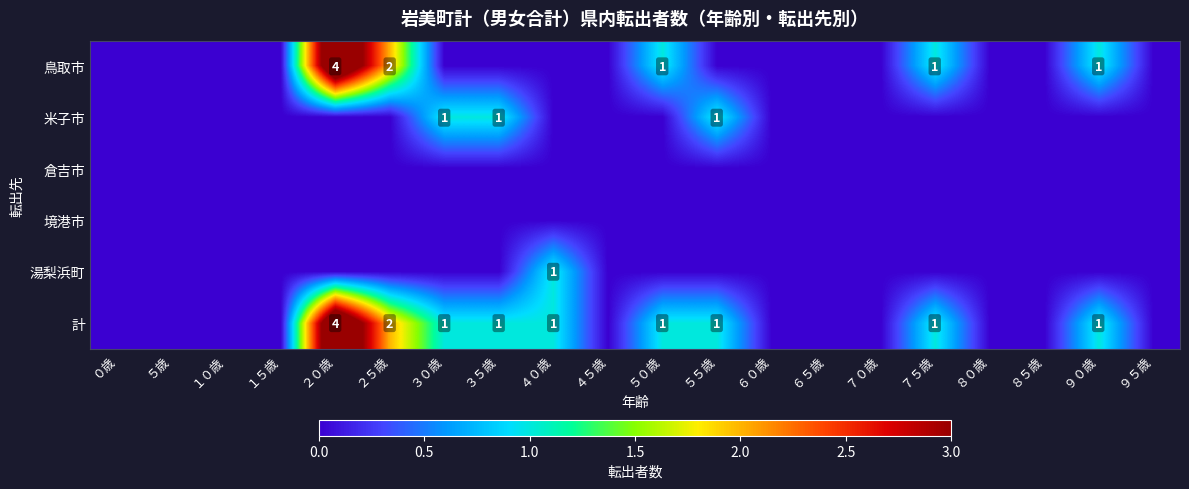

The 計 series shows 1 at ２５歳. True or false?

False